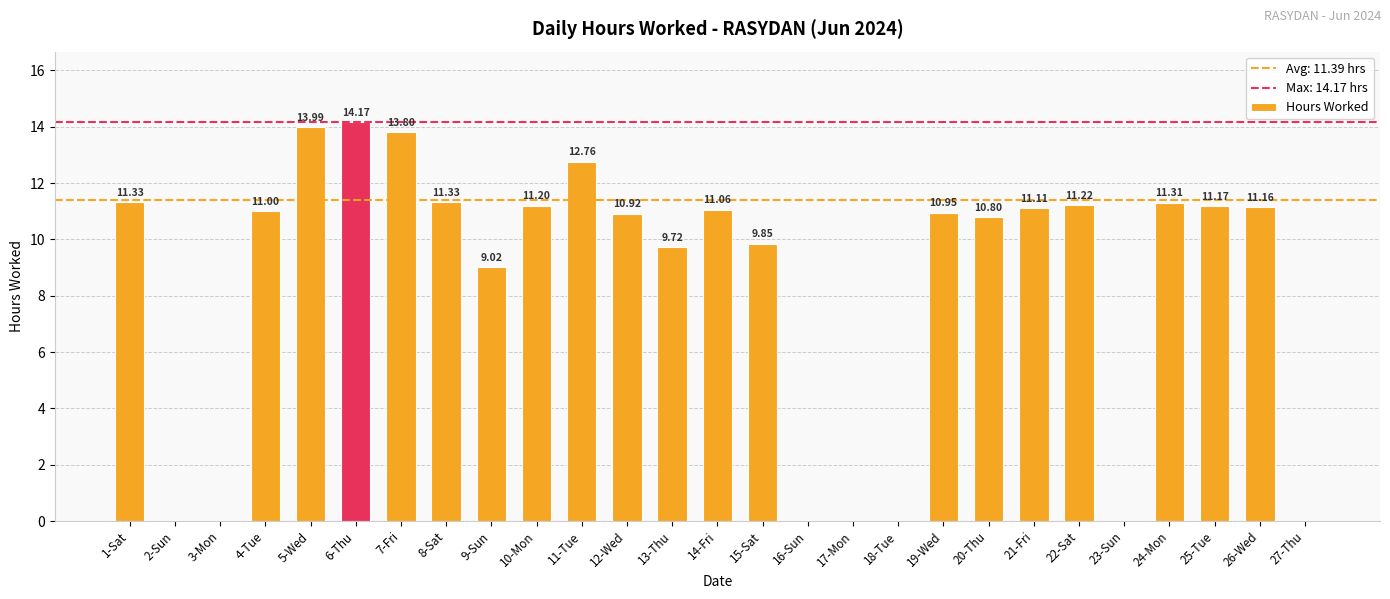

Where does the data first go above 11?

1-Sat